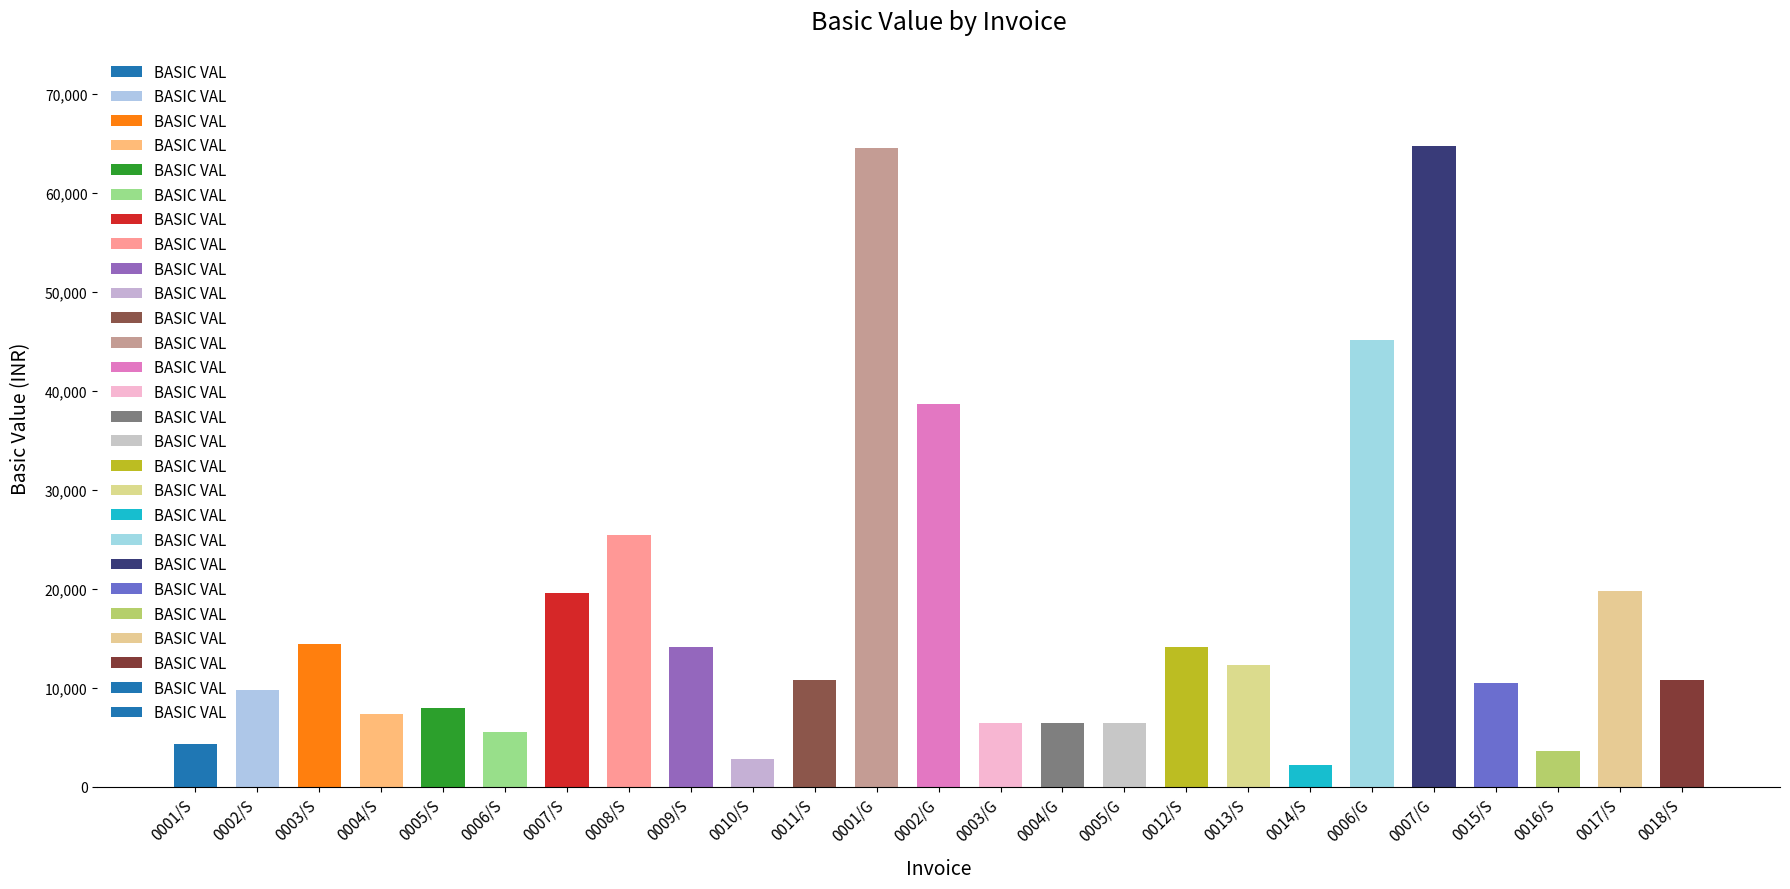

Does the chart contain any negative values?

No